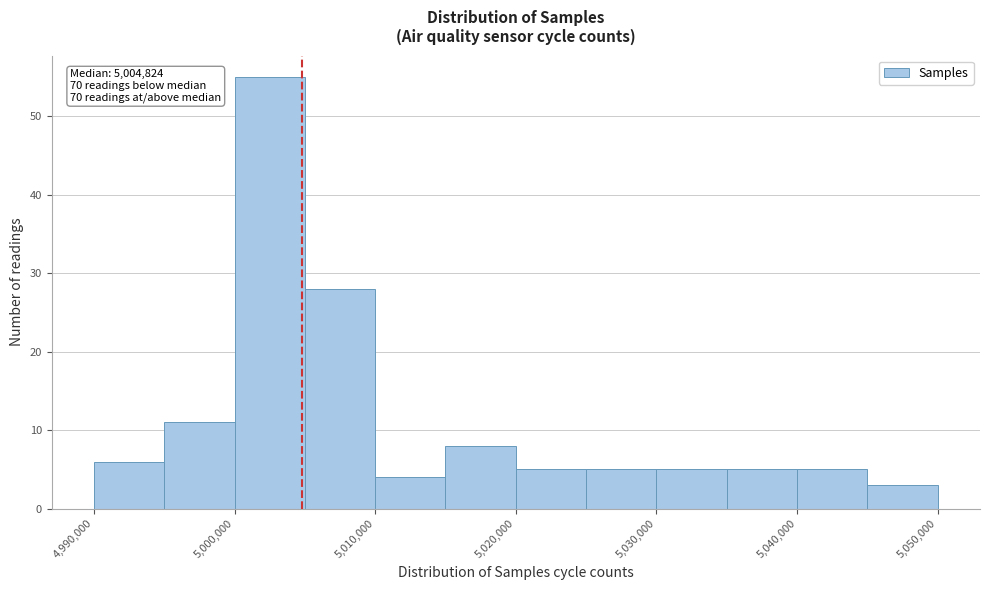

Which range on the x-axis has the tallest bar?

5000000 to 5005000